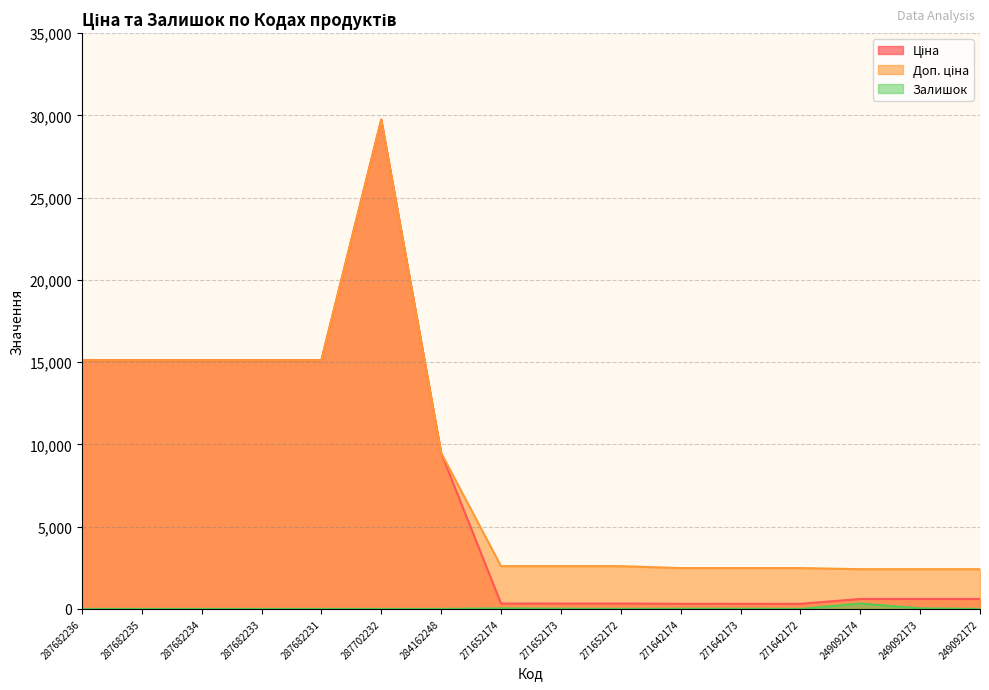

Rank the series by their maximum value, from highest to lowest.

Ціна, Доп. ціна, Залишок